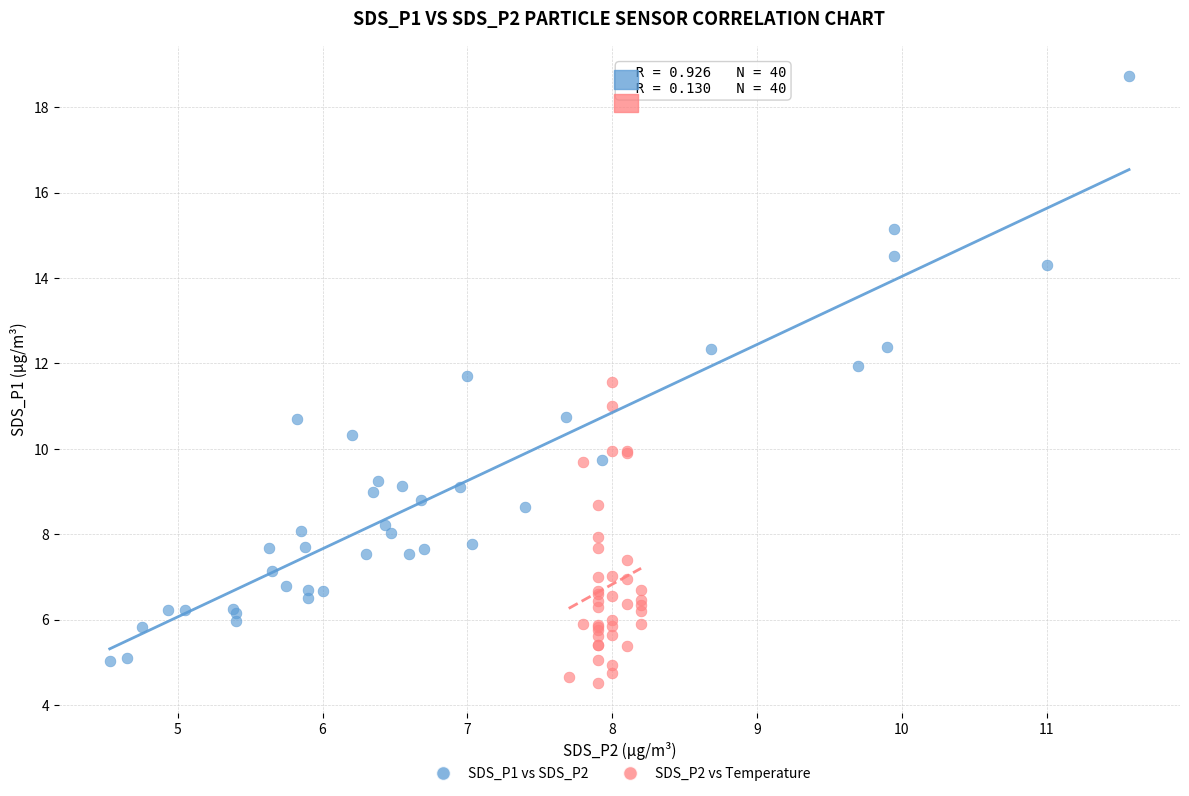

Which series has the widest spread of Y values?

SDS_P1 vs SDS_P2